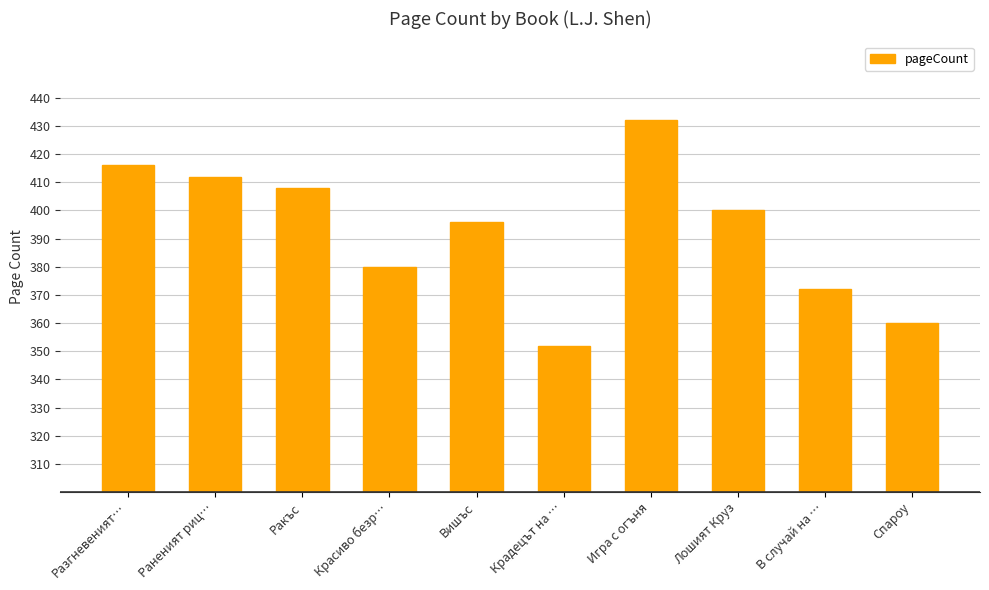

What is the smallest value displayed?

352